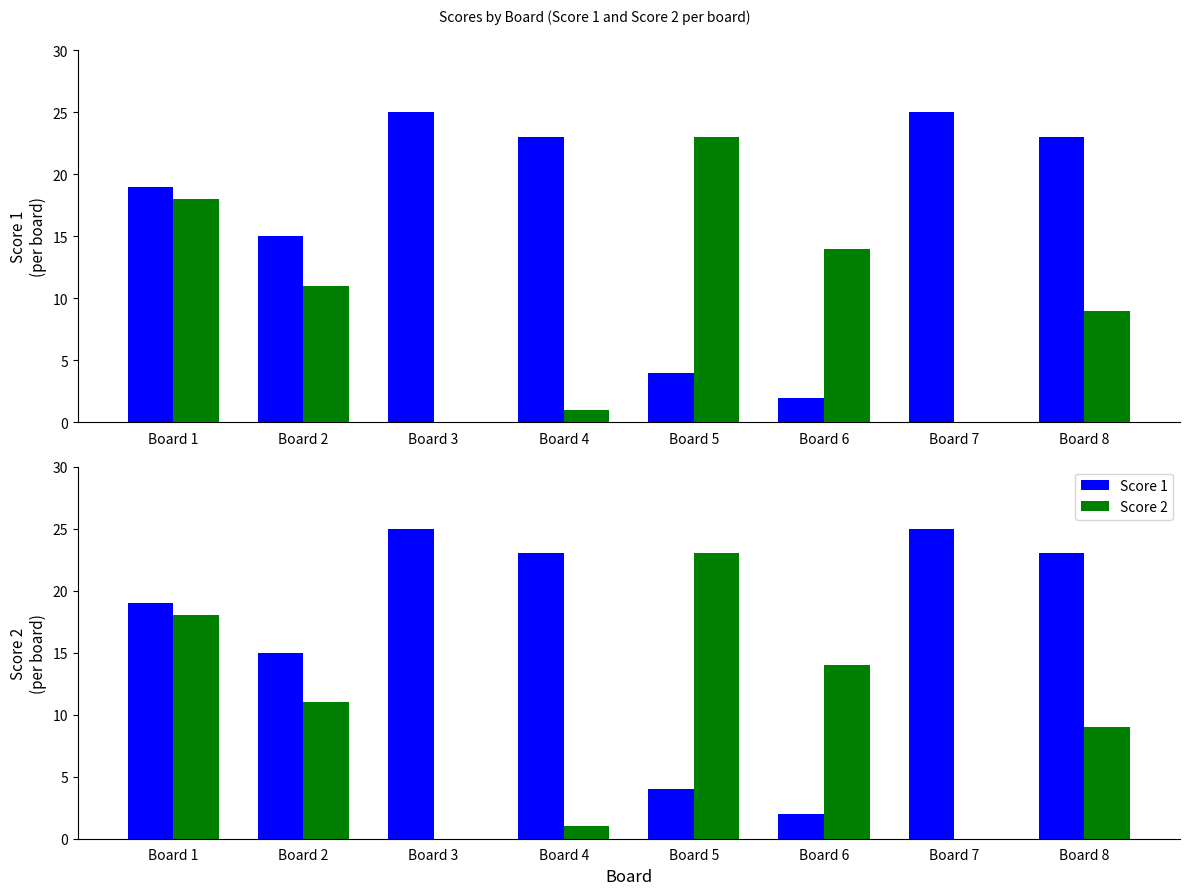

Which category has the lowest value in the Score 2 series?

Board 3